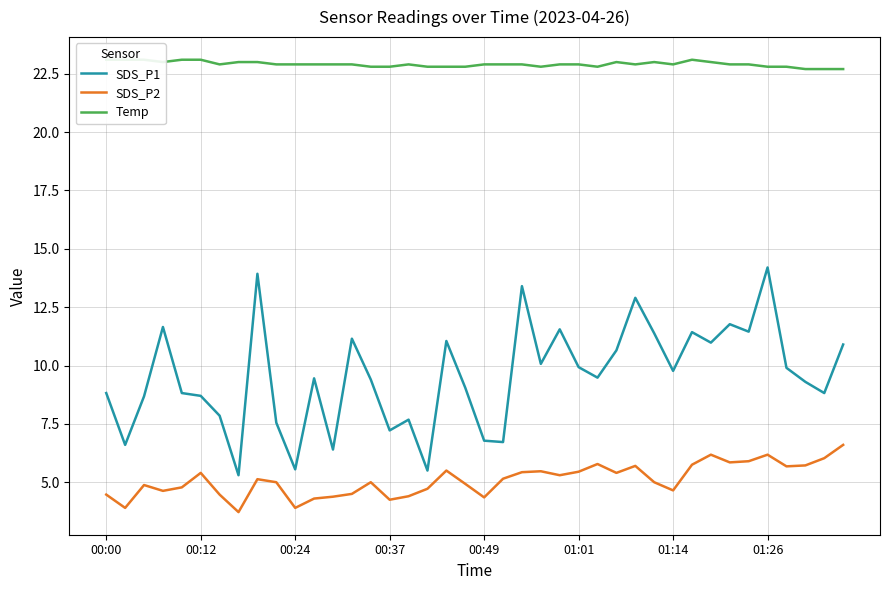

True or false: SDS_P1 and SDS_P2 intersect in this chart.

False